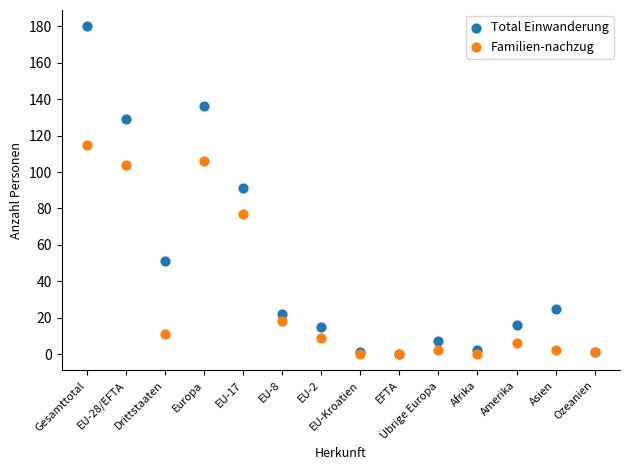

Which series reaches the maximum Y coordinate?

Total Einwanderung